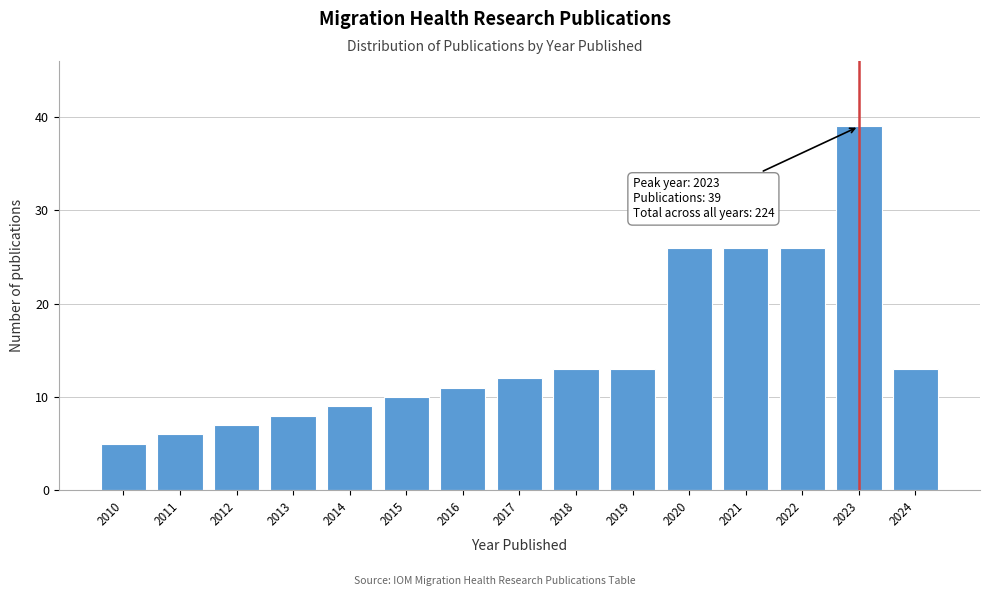

Reading left to right, what are all the values shown in this chart?

2010=5	2011=6	2012=7	2013=8	2014=9	2015=10	2016=11	2017=12	2018=13	2019=13	2020=26	2021=26	2022=26	2023=39	2024=13